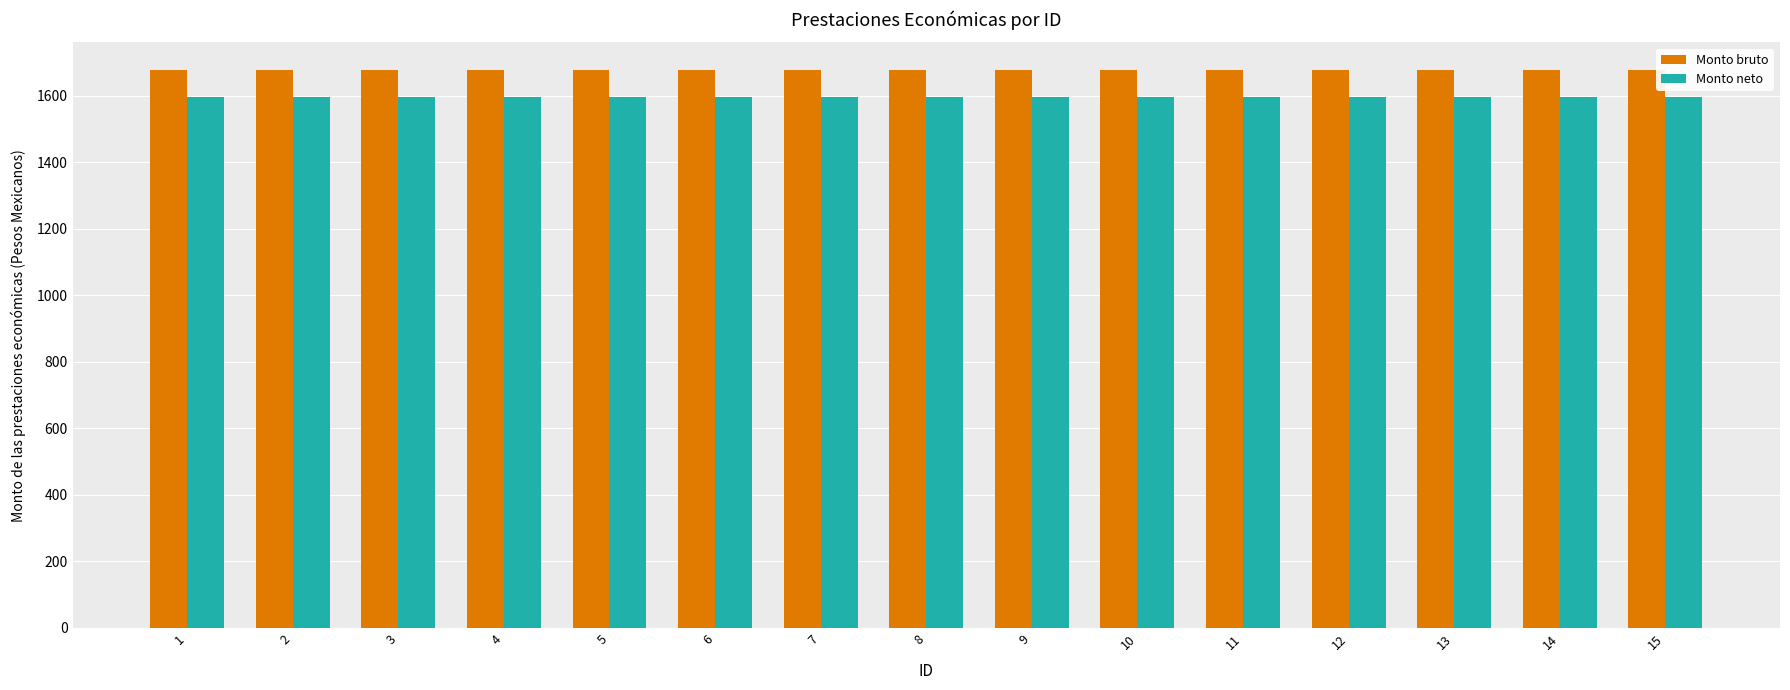

At how many categories does at least one series exceed 1642?

15